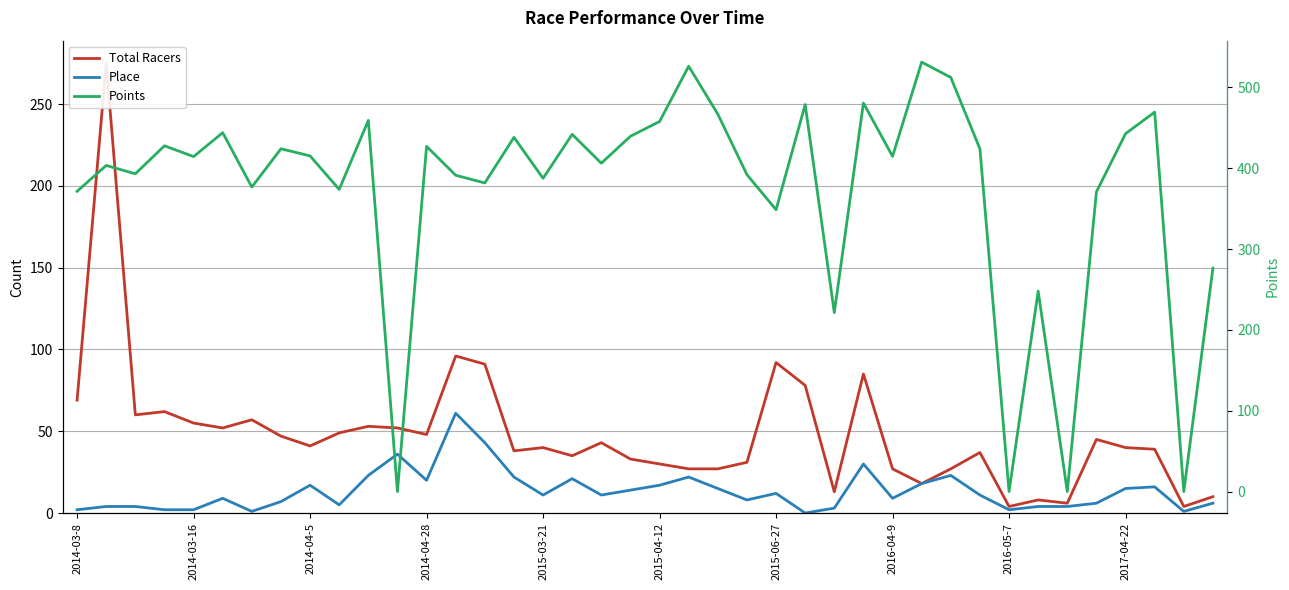

What is the sum of the Place values at 31 and 23?

19.0